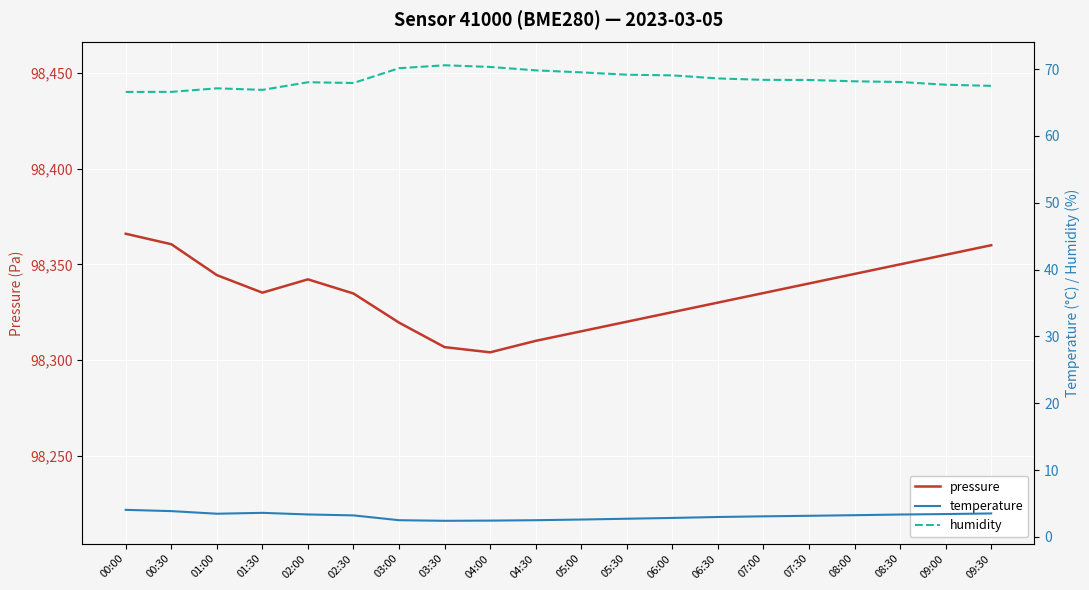

List the series in order of their peak value, lowest first.

temperature, humidity, pressure